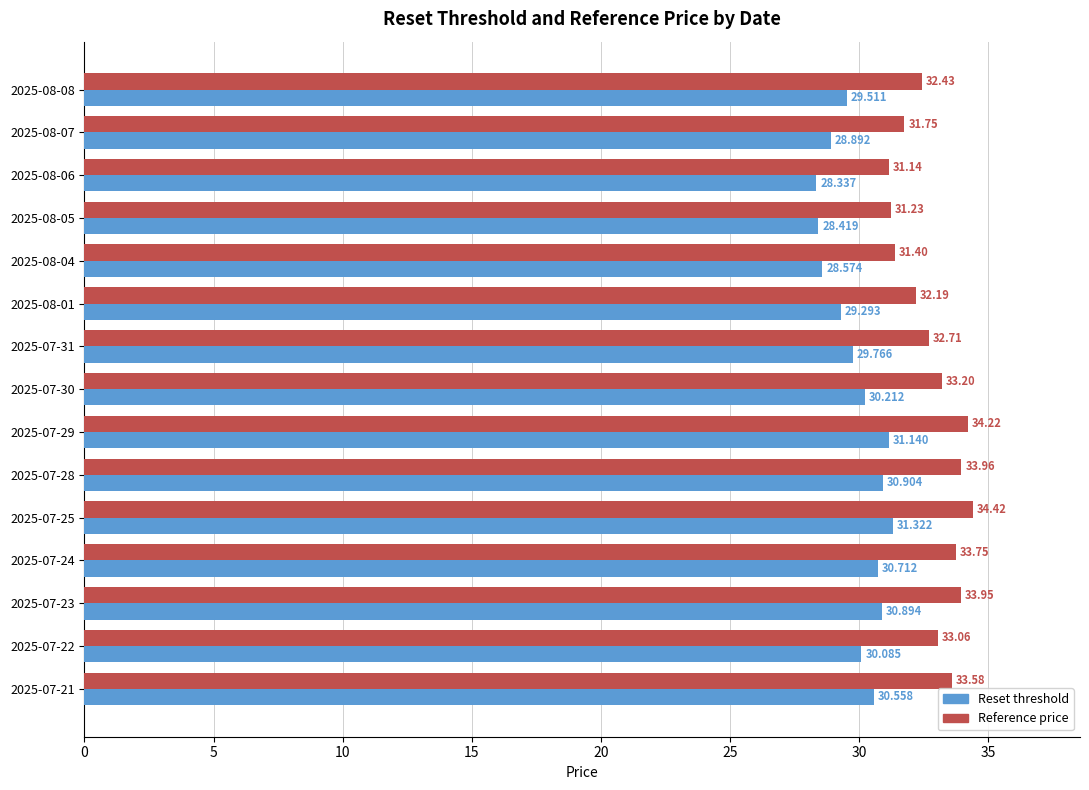

Rank the series by their average value, from lowest to highest.

Reset threshold, Reference price